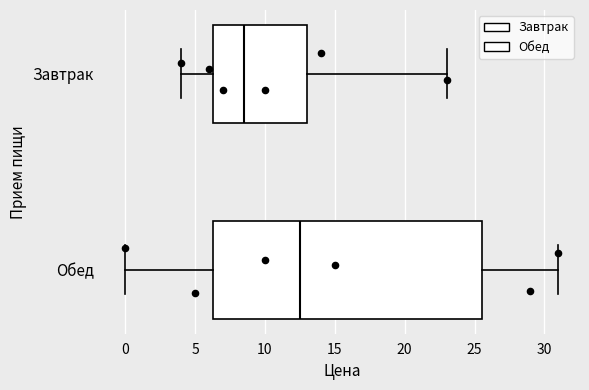

Where does the right whisker of the box for Завтрак end on the x-axis? The values are not printed on the chart, so give them approximately, as read against the axis.

23.0